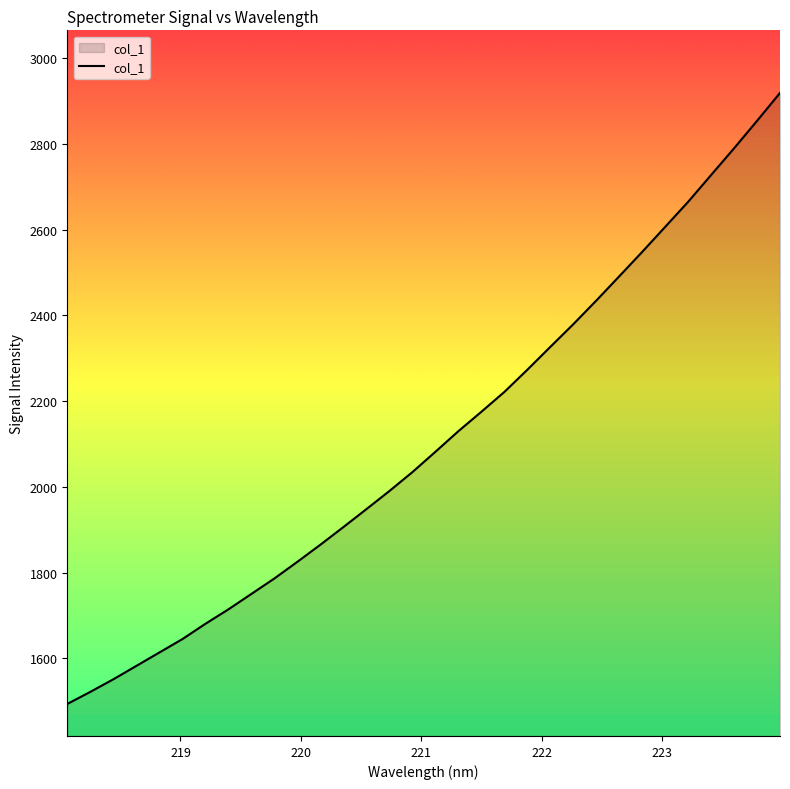

What is the difference between the maximum and minimum values?

1425.0